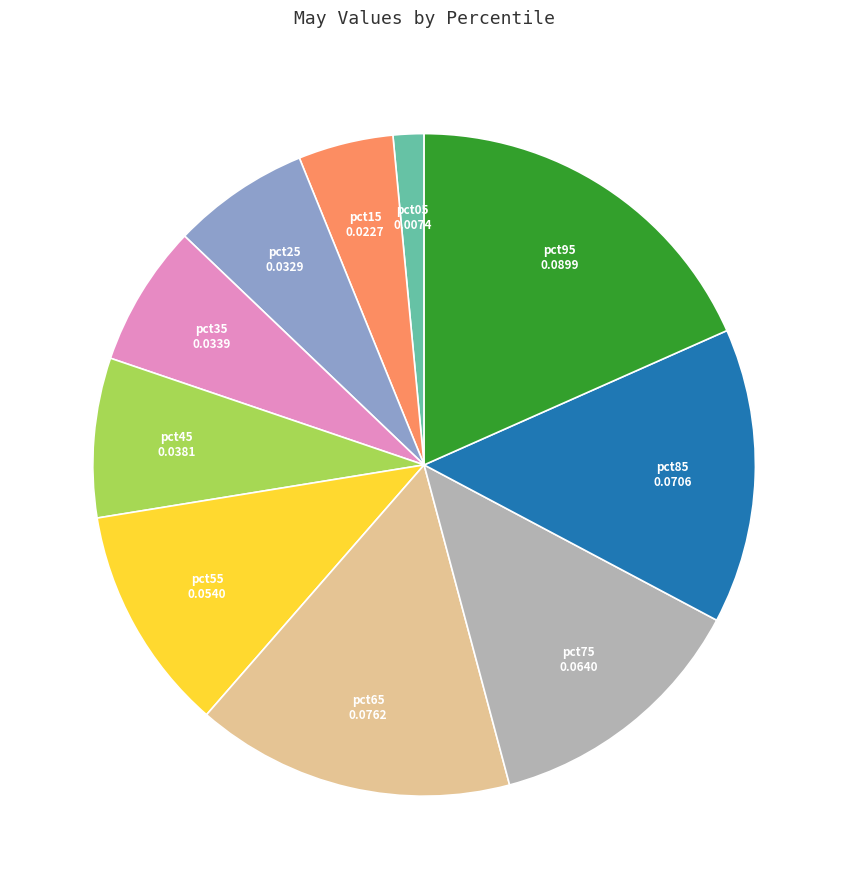

How many slices are in this pie chart?

10